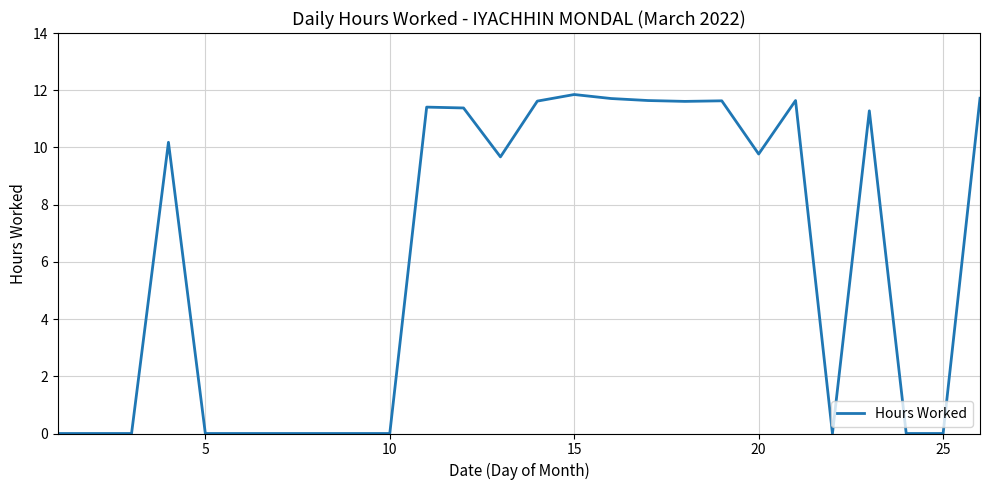

True or false: the data shows -4.9 at 25.

False